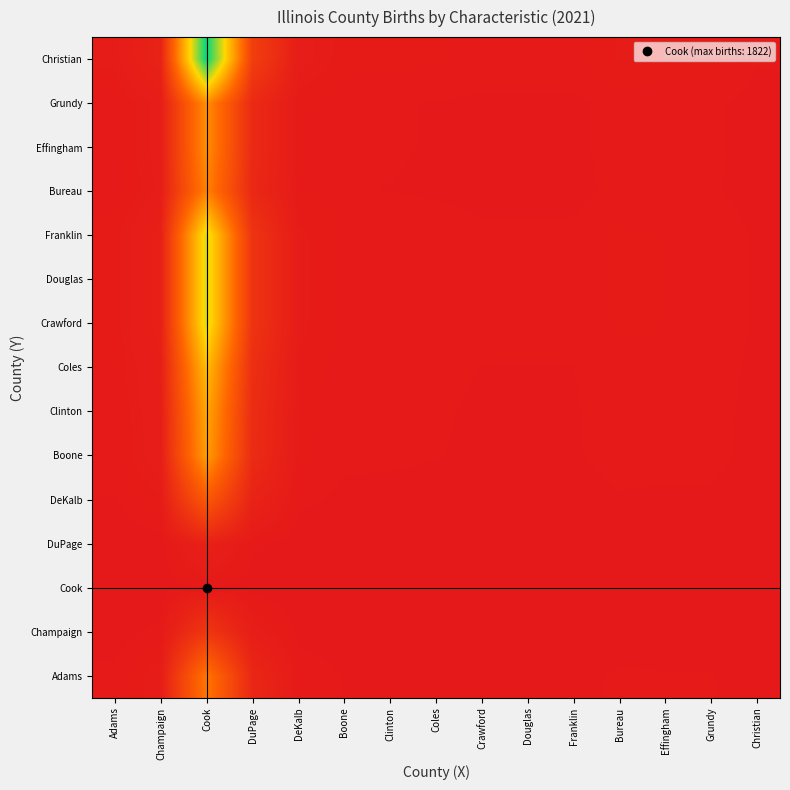

What is the spread (max minus min) of values at Adams?

2.4